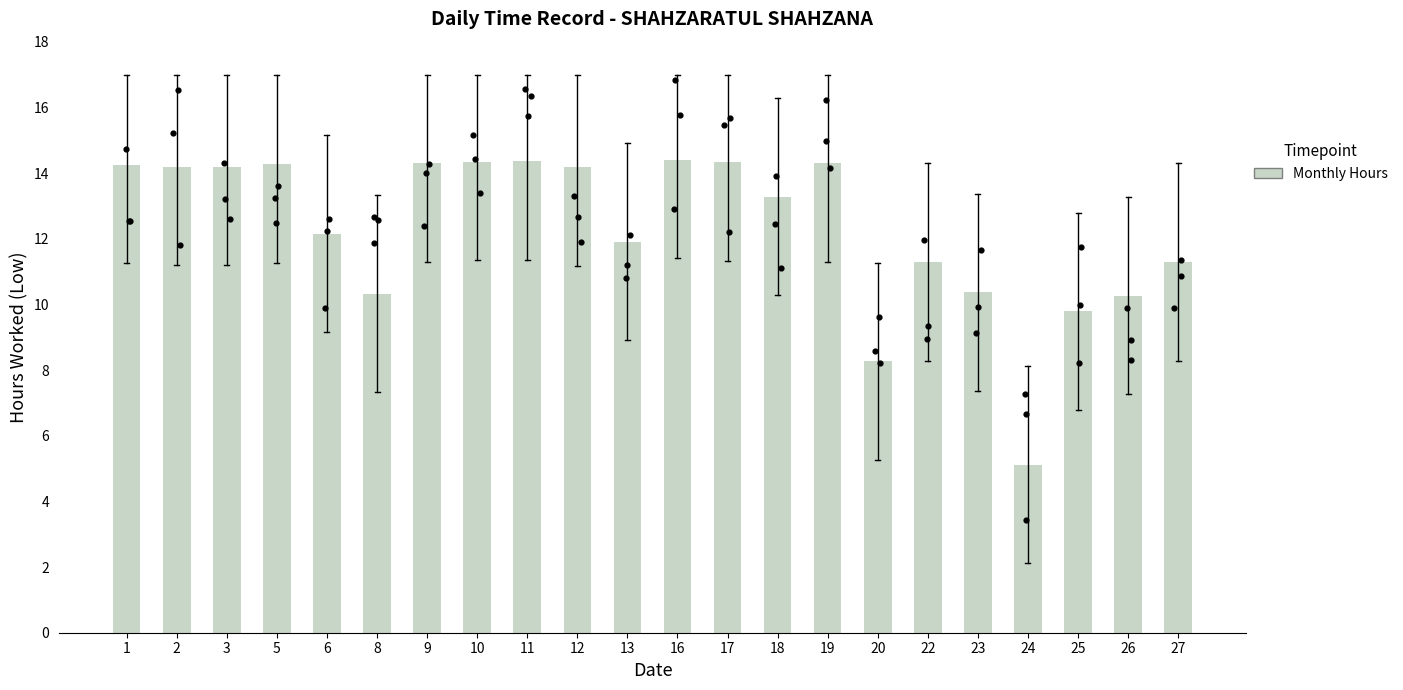

What is the change in value from 6 to 12?

+2.0